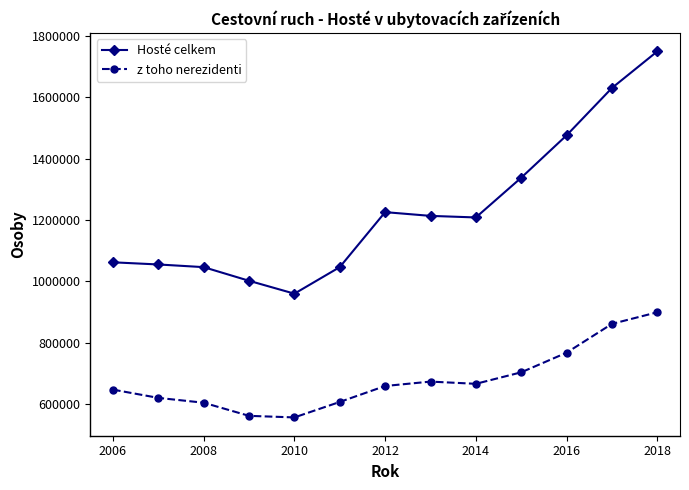

List the series in order of their peak value, highest first.

Hosté celkem, z toho nerezidenti